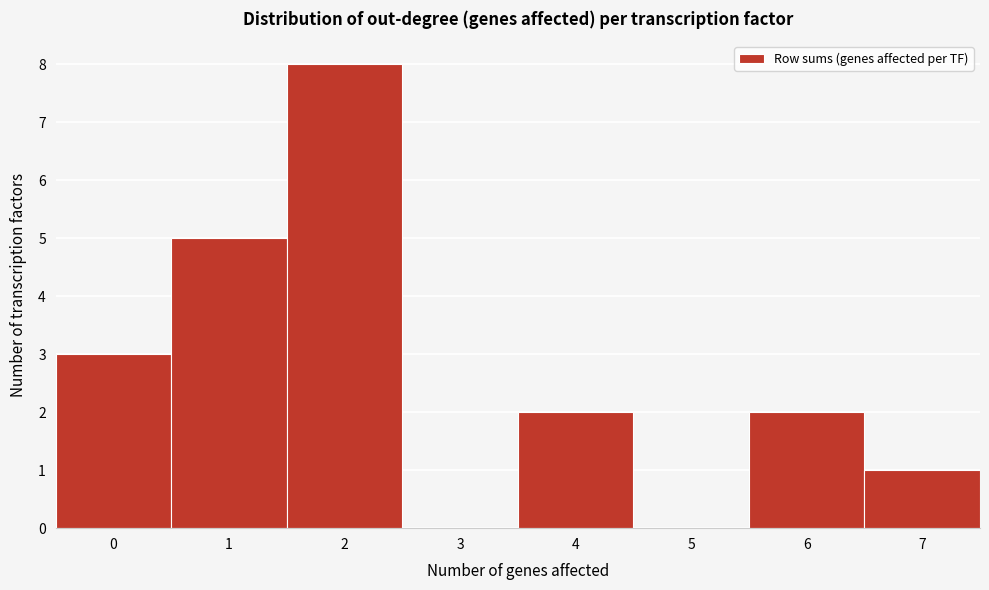

Reading right to left, list all the values displayed in this chart.

7=1	6=2	5=0	4=2	3=0	2=8	1=5	0=3